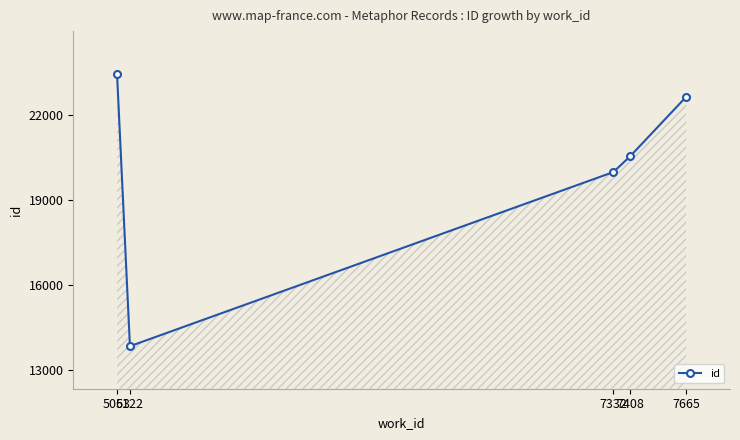

What is the change in value from 7332 to 7665?

+2657